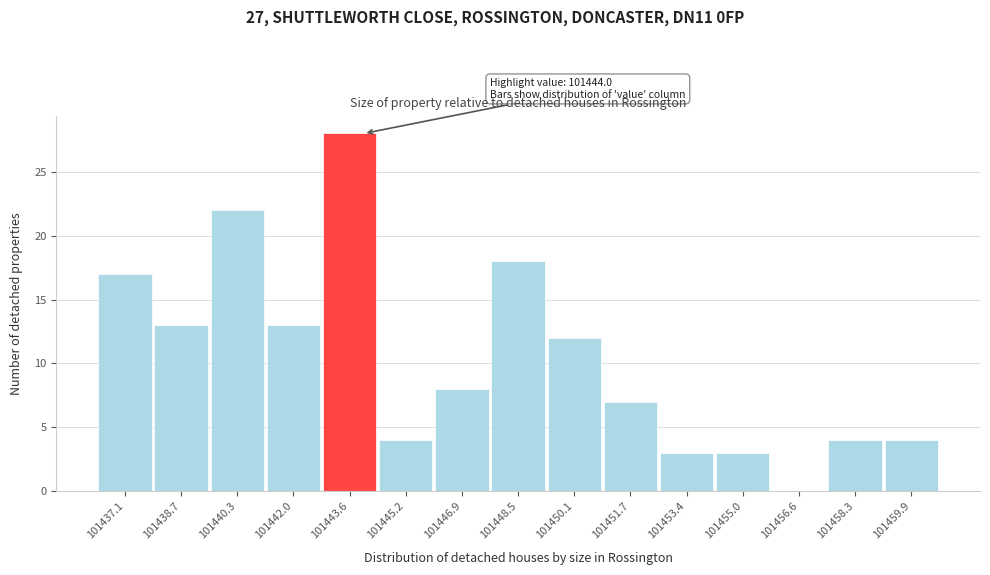

Which range on the x-axis has the tallest bar?

101442.8 to 101444.4